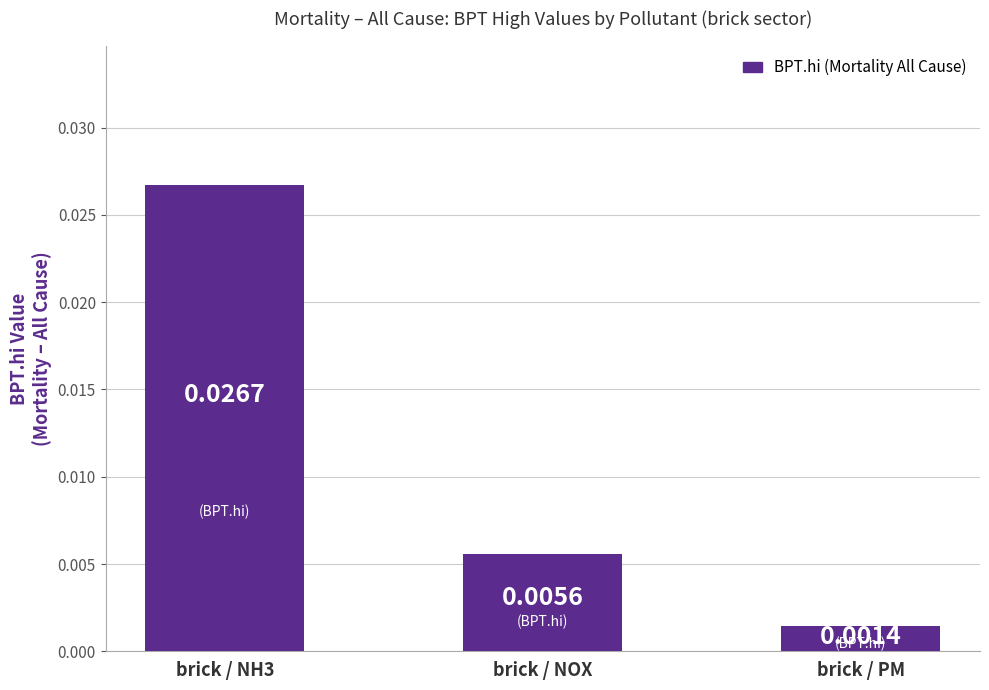

Which has a higher value, brick / PM or brick / NH3?

brick / NH3